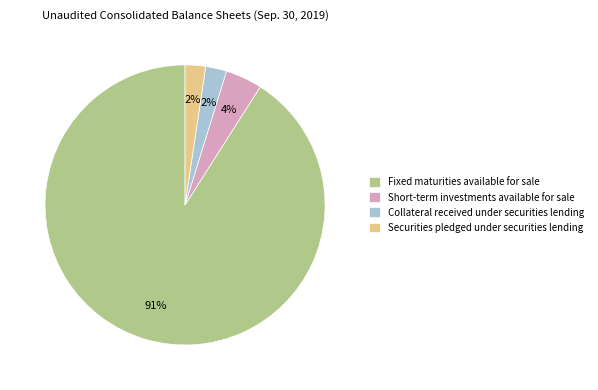

Combined, do Securities pledged under securities lending and Fixed maturities available for sale account for over 50%?

Yes